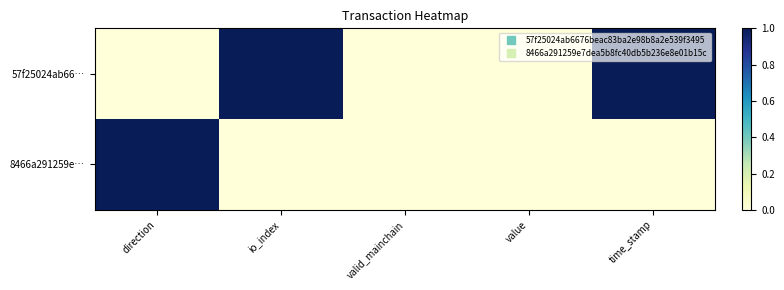

Reading right to left, extract all data points from this chart.

57f25024ab66…: time_stamp=1	value=0	valid_mainchain=0	io_index=1	direction=0
8466a291259e…: time_stamp=0	value=0	valid_mainchain=0	io_index=0	direction=1